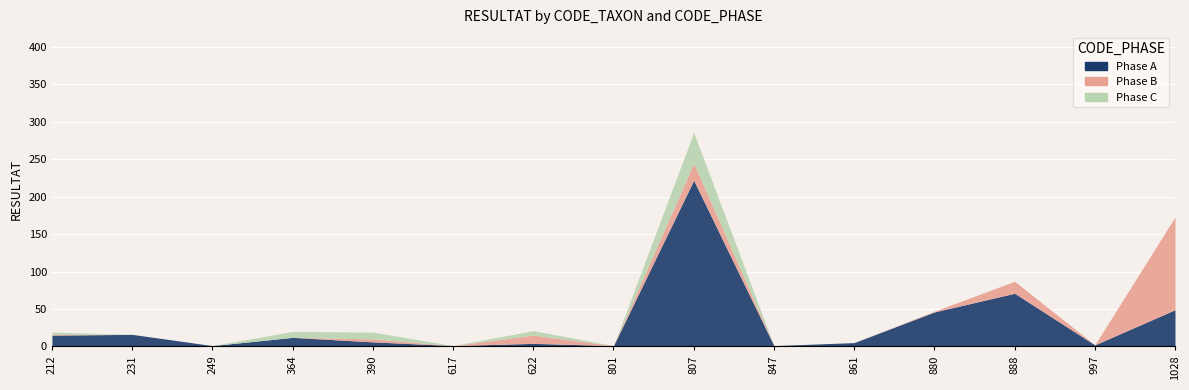

Reading right to left, transcribe all the data shown in this chart.

Phase A: 49	2	71	46	5	1	222	1	4	1	6	12	1	16	15
Phase B: 124	0	16	1	0	0	23	0	11	0	4	0	0	0	1
Phase C: 0	0	0	0	0	0	41	0	6	0	9	8	0	0	3